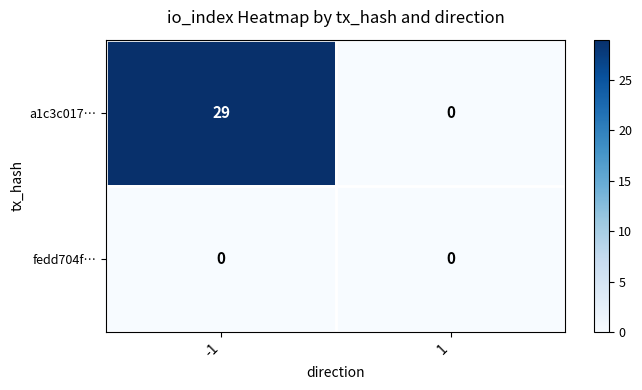

What is the sum of all a1c3c017… values?

29